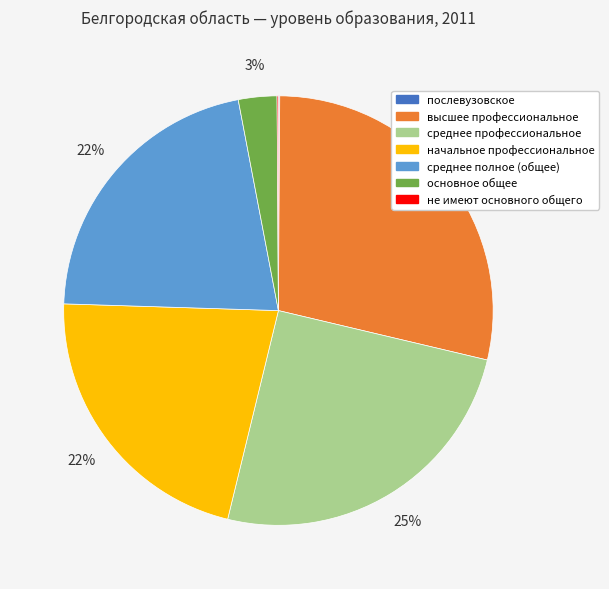

To the nearest percent, what percentage of the pie is высшее профессиональное?

29%